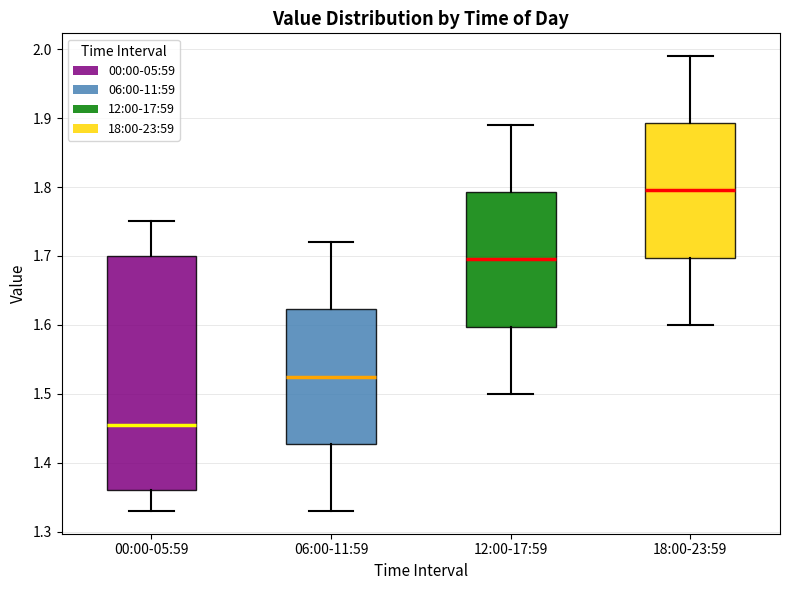

Reading left to right, transcribe this box plot: for each box, give where its median line is, the range the box spans, and where its two whiskers end, as read against the y-axis. The values are not printed on the chart, so give them approximately, as read against the axis.

00:00-05:59: median 1.46, box 1.36 to 1.70, whiskers 1.33 to 1.75
06:00-11:59: median 1.53, box 1.43 to 1.62, whiskers 1.33 to 1.72
12:00-17:59: median 1.70, box 1.60 to 1.79, whiskers 1.50 to 1.89
18:00-23:59: median 1.80, box 1.70 to 1.89, whiskers 1.60 to 1.99